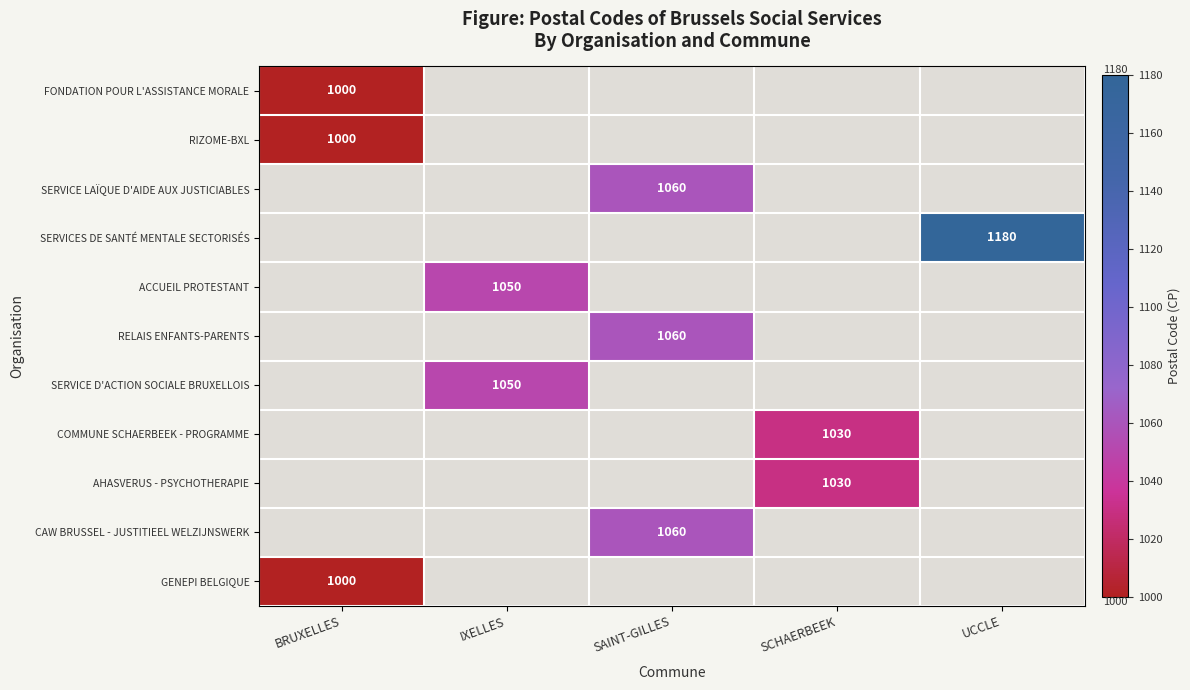

The value of COMMUNE SCHAERBEEK - PROGRAMME at SCHAERBEEK is 1030. True or false?

True